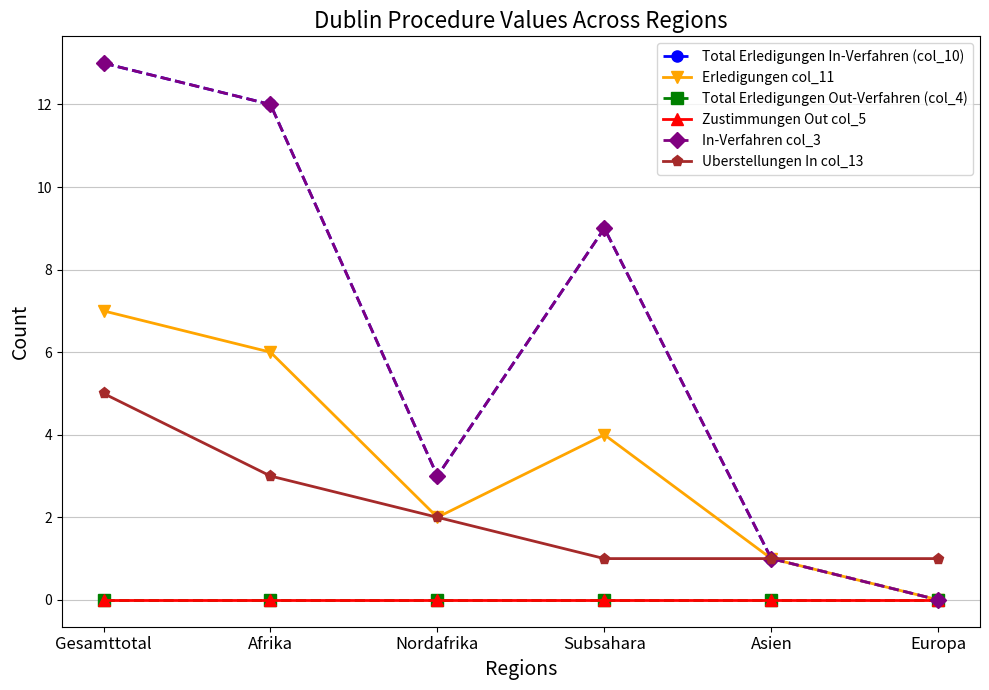

Which category has the highest value in the Erledigungen col_11 series?

Gesamttotal